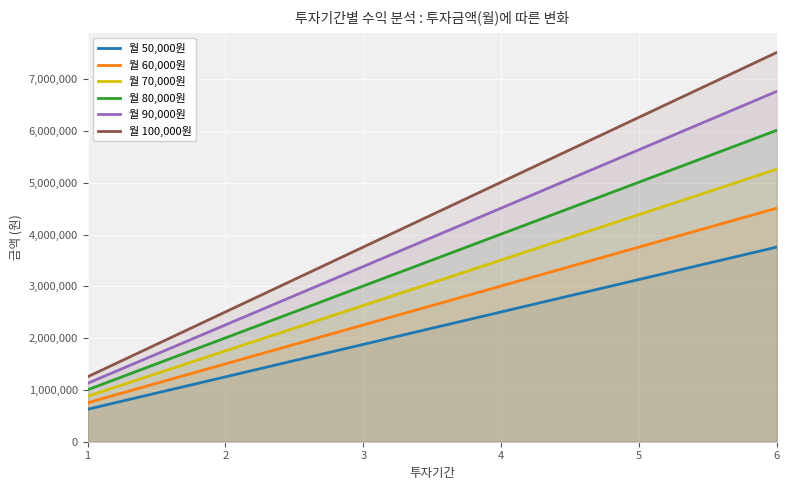

Which series changed the most between 5 and 6?

월 100,000원